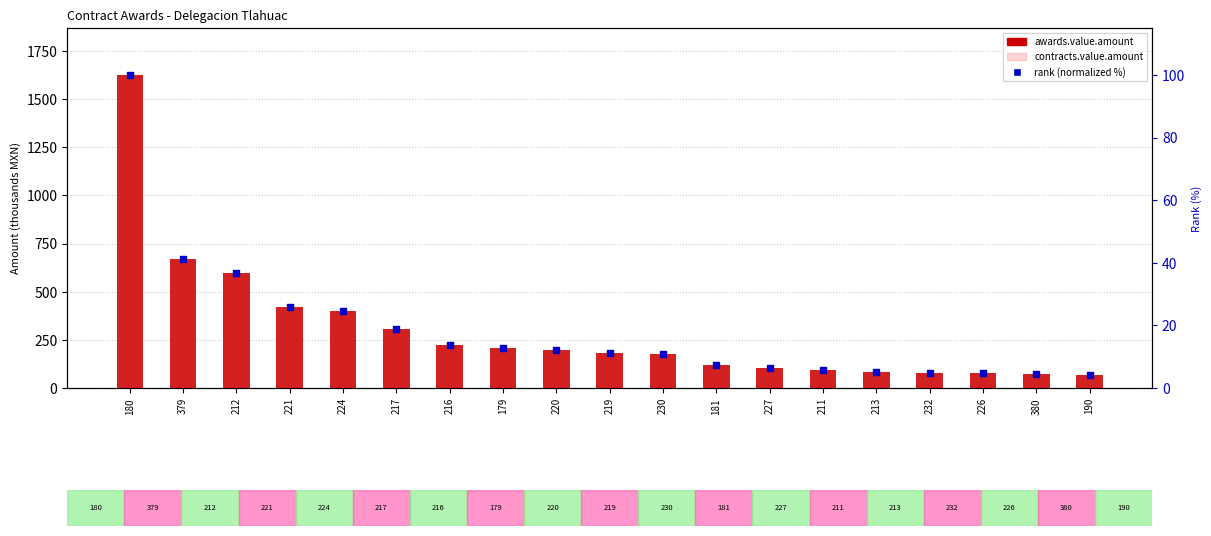

What are all the series names shown in the legend?

awards.value.amount, contracts.value.amount, rank (normalized %)